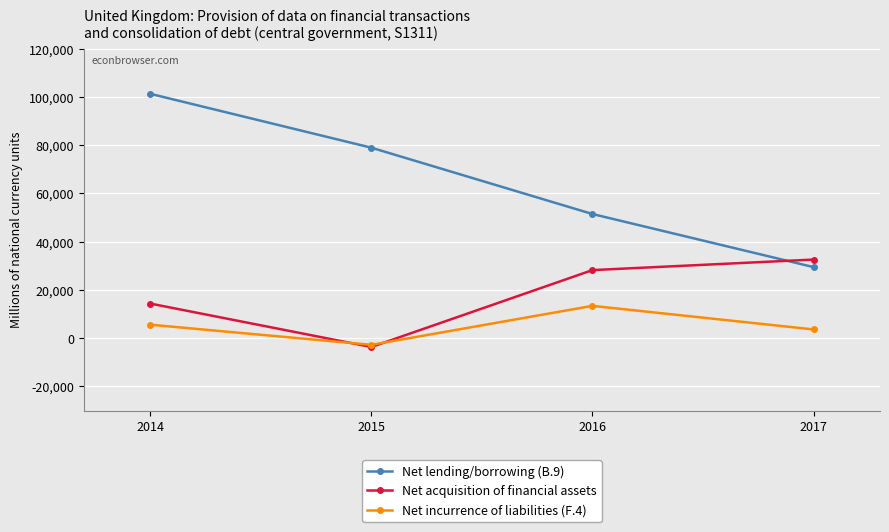

At which category is the sum across all series the highest?

2014